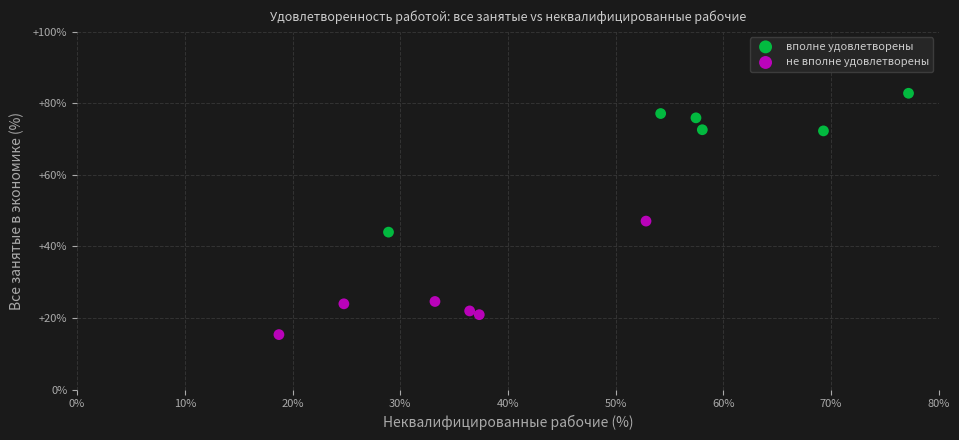

Which series has the largest Y range (max minus min)?

вполне удовлетворены